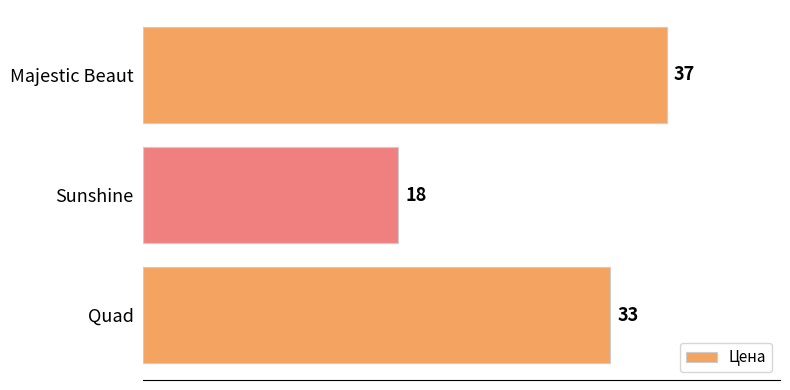

Reading bottom to top, transcribe all the data shown in this chart.

Quad=33	Sunshine=18	Majestic Beaut=37